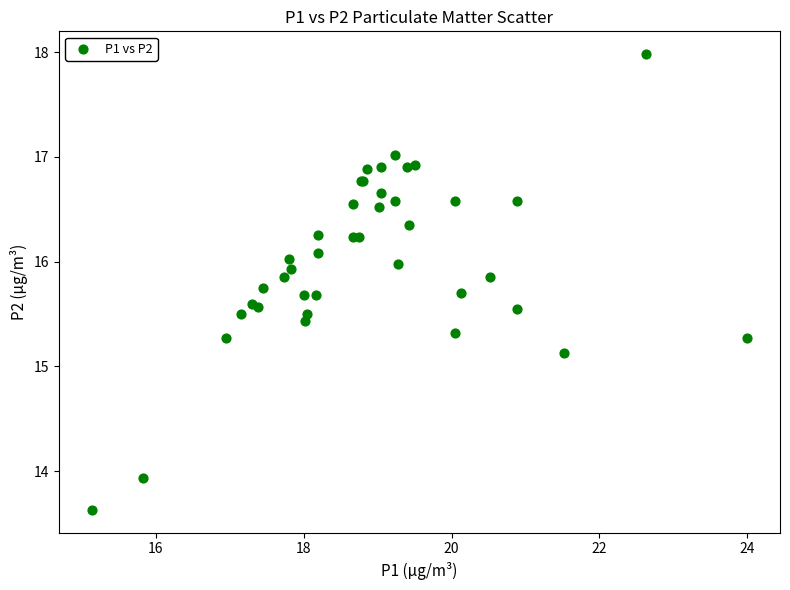

What Y value in the scatter plot is closest to 15?

15.1